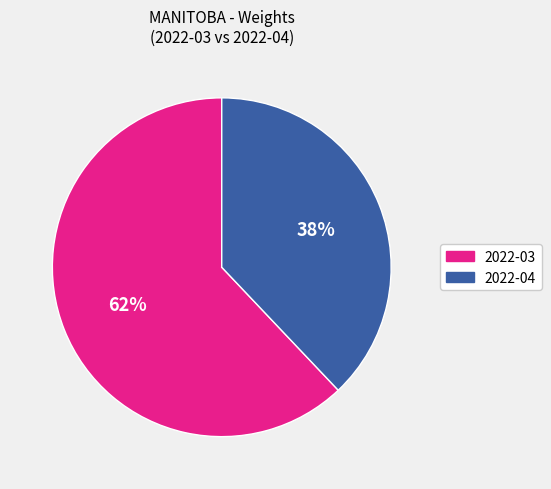

Approximately how many times larger is the value at 2022-03 compared to 2022-04?

1.6